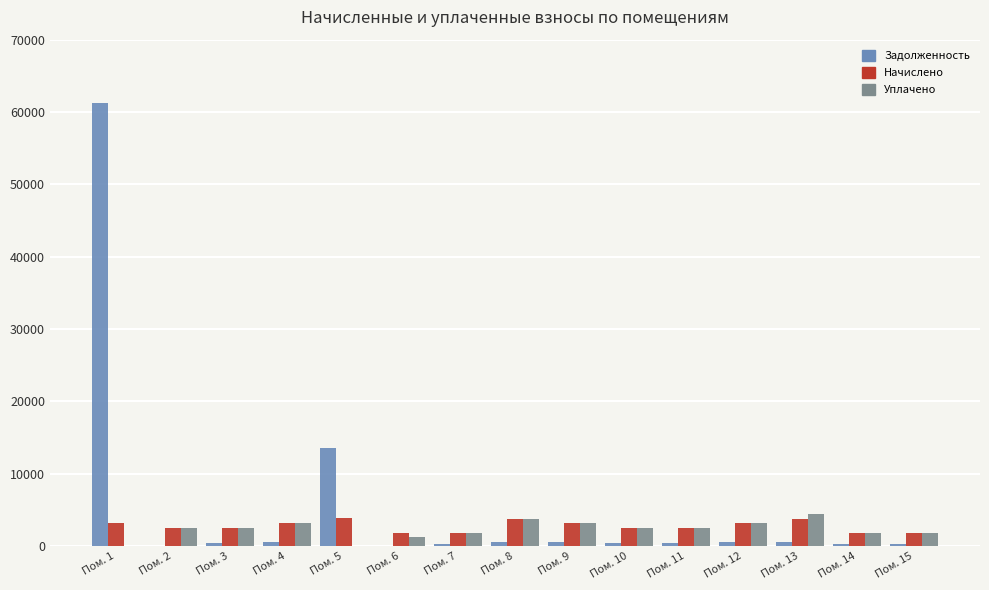

What is the maximum value shown in the chart?

61308.8